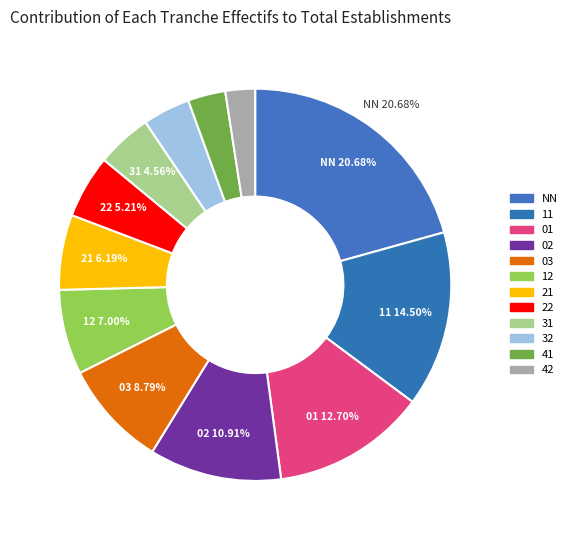

Is there any slice that represents more than half of the pie?

No